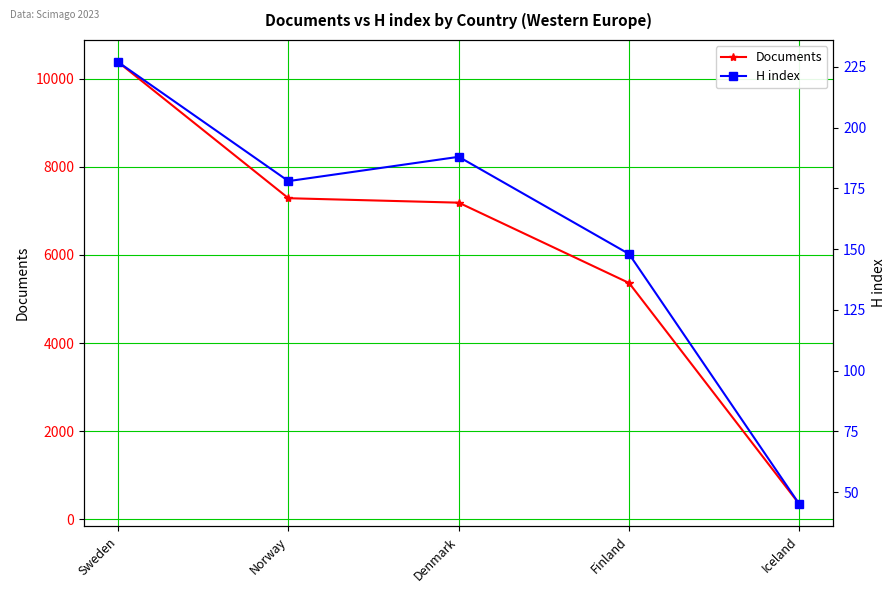

The Documents series shows 543 at Iceland. True or false?

False